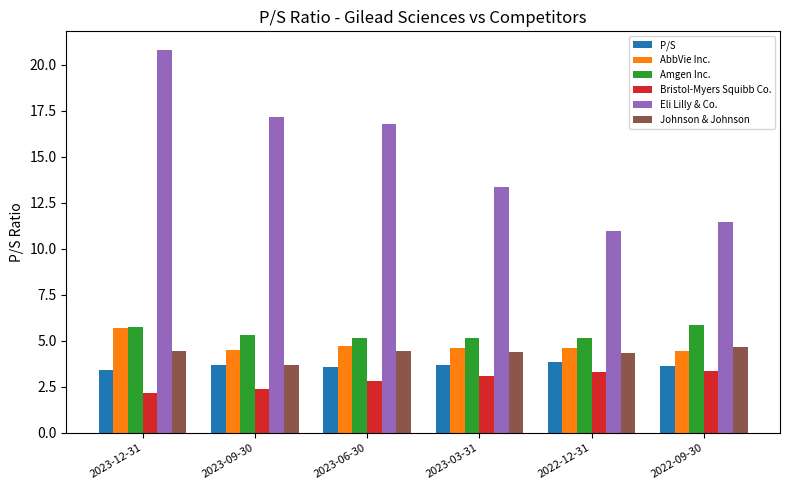

What is the maximum value for P/S?

3.9